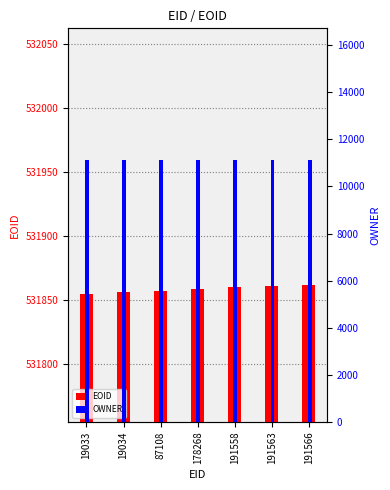

At how many categories does at least one series exceed 188367?

7